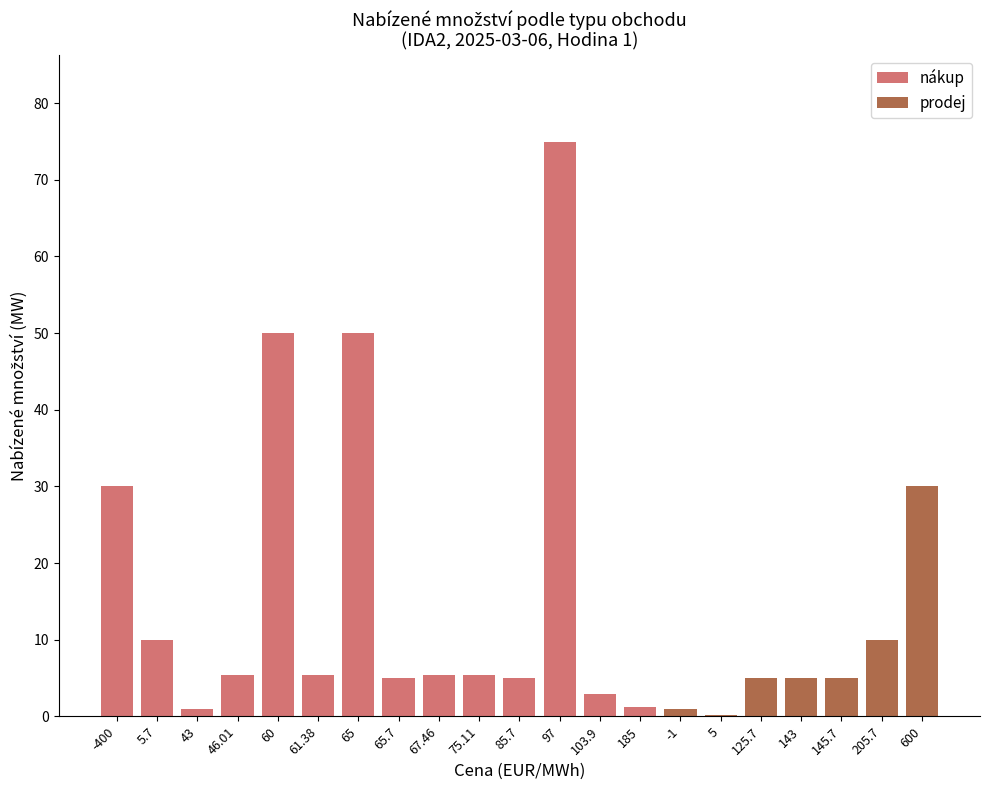

What is the average value of the nákup series?

18.0